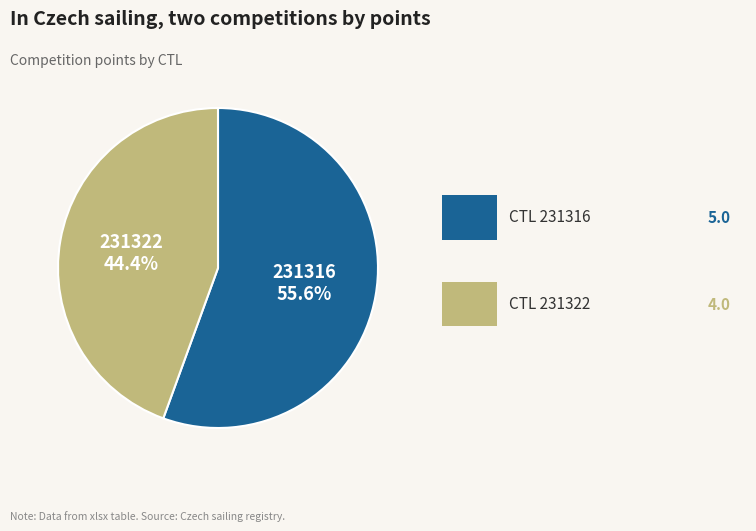

Does any single category account for the majority?

Yes